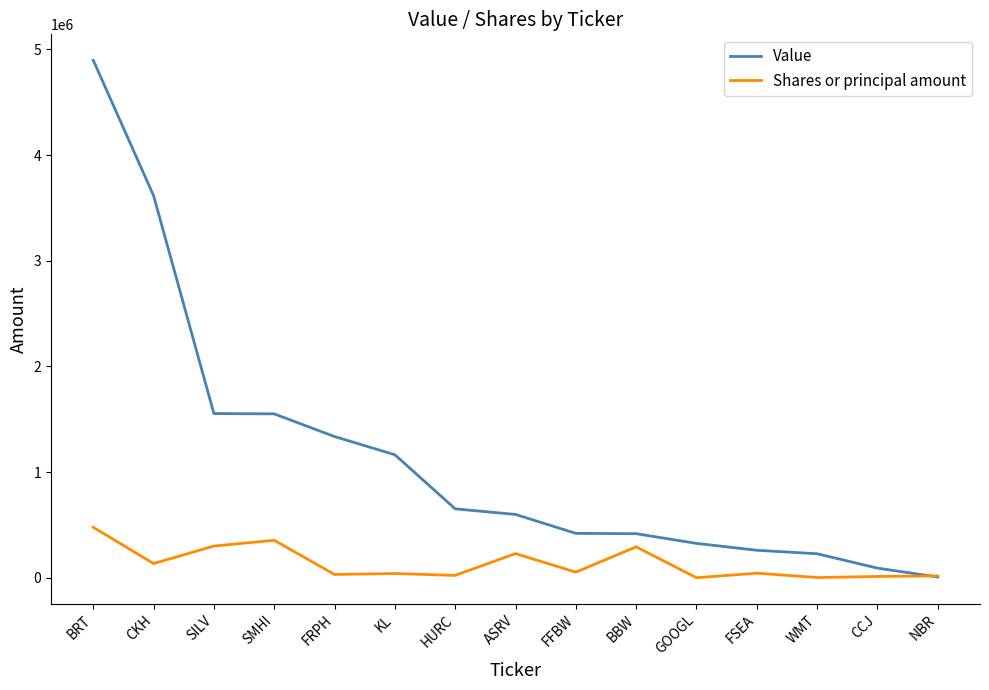

At which category does Shares or principal amount reach its first local valley?

CKH